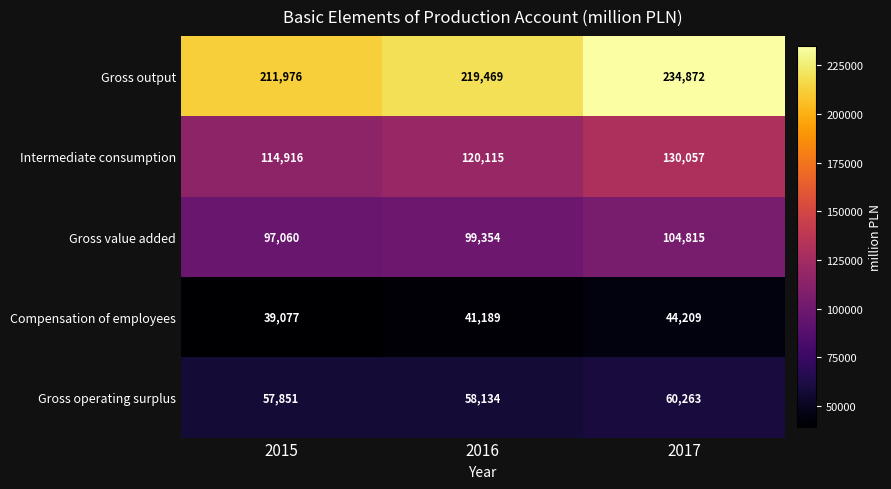

What is the highest value of the Intermediate consumption series?

130057